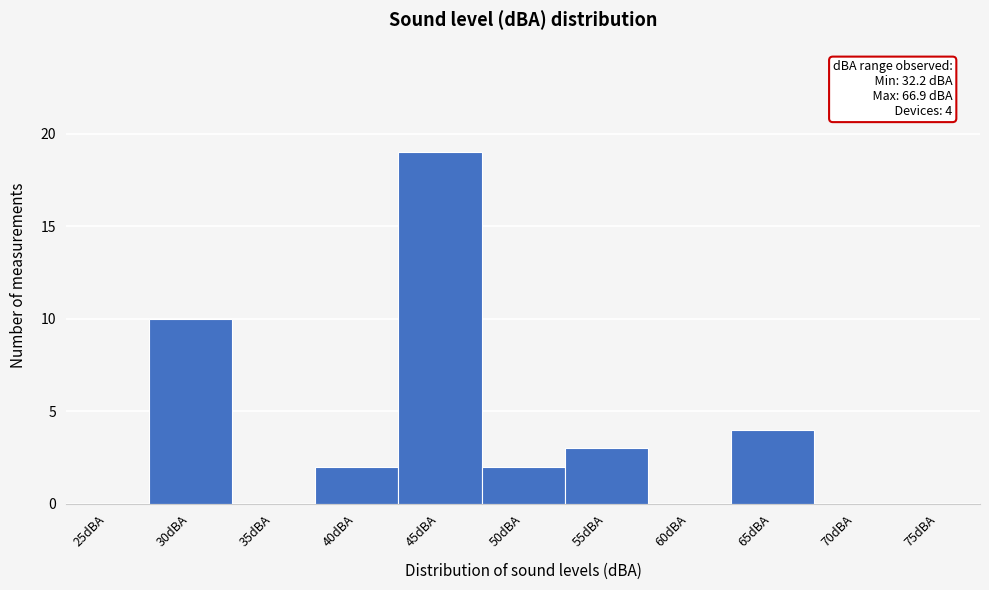

Reading left to right, what are all the values shown in this chart?

25dBA=0	30dBA=10	35dBA=0	40dBA=2	45dBA=19	50dBA=2	55dBA=3	60dBA=0	65dBA=4	70dBA=0	75dBA=0